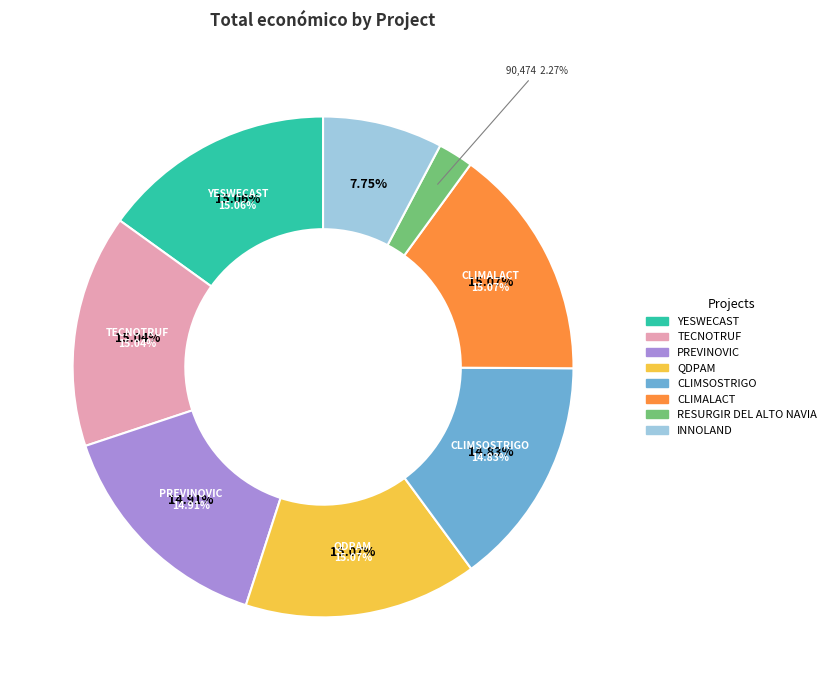

How much of the chart is everything except CLIMSOSTRIGO?

85.2%